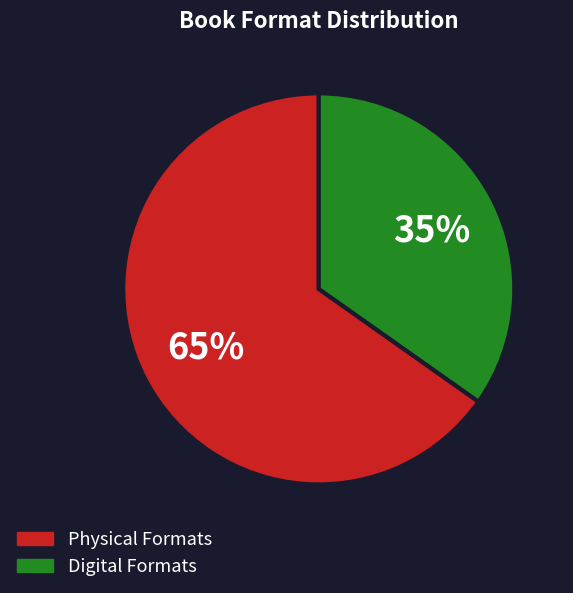

To the nearest percent, what is the difference between the largest and smallest slice percentages?

30%